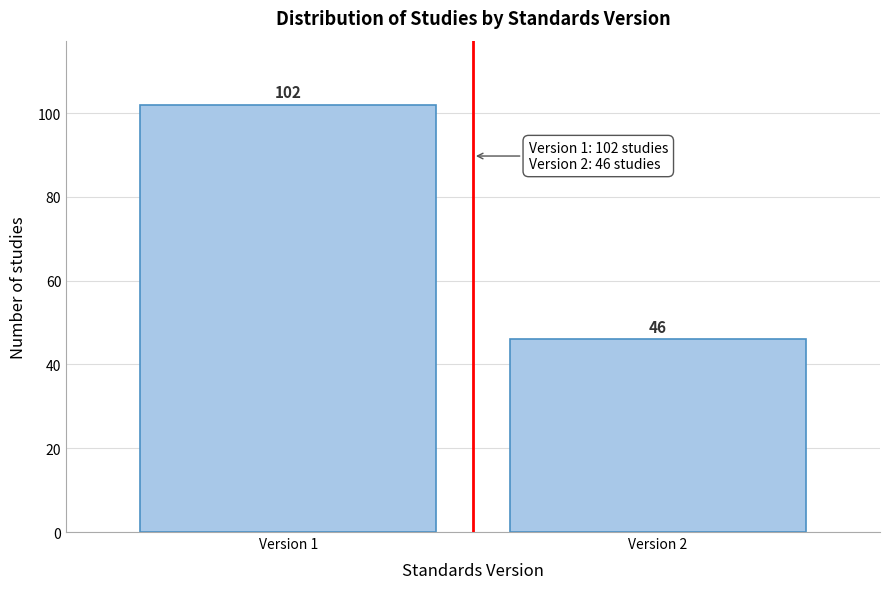

Reading left to right, extract all data points from this chart.

Version 1=102	Version 2=46